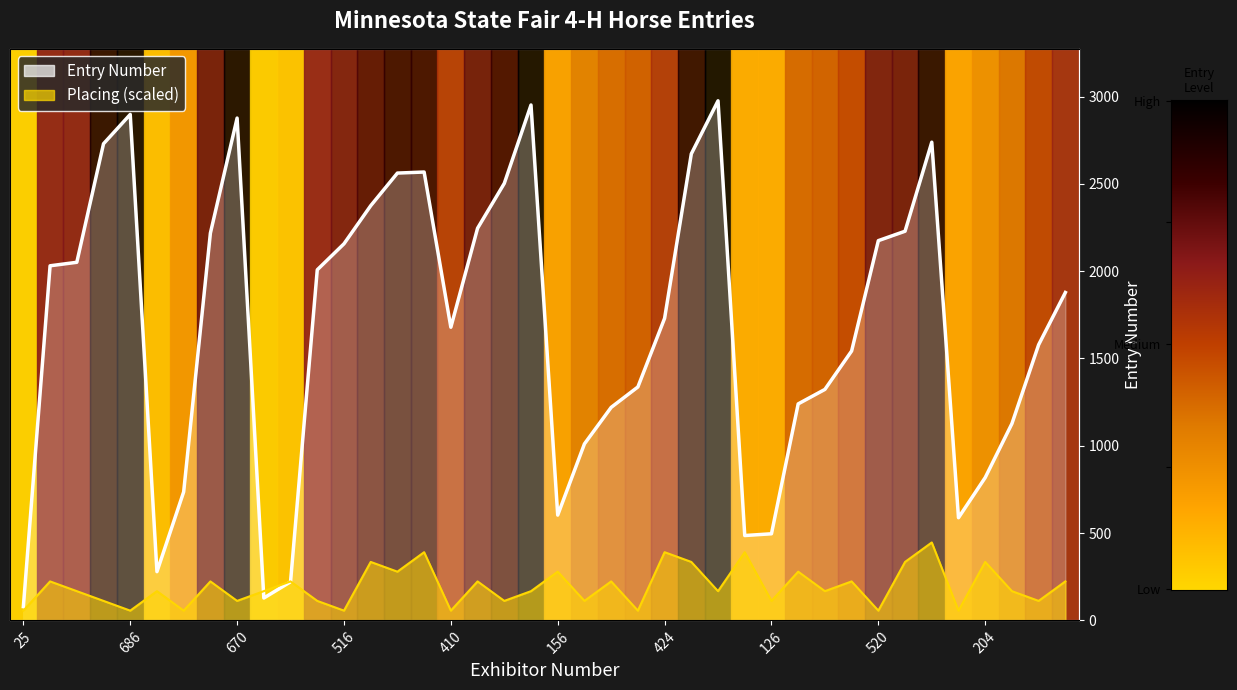

The value of Entry Number at 188 is 1033.8. True or false?

False